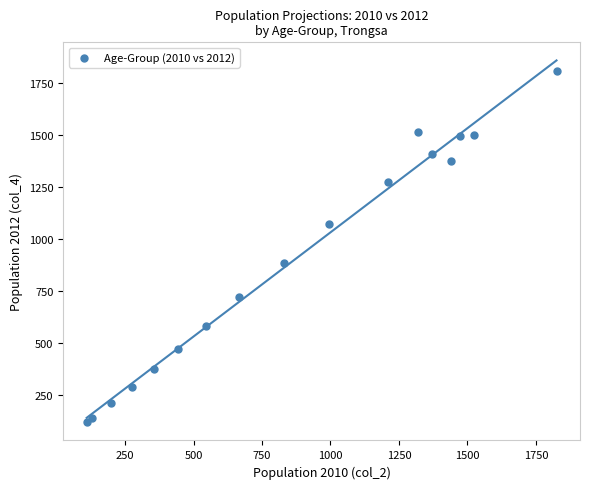

What Y value in the scatter plot is closest to 962?

886